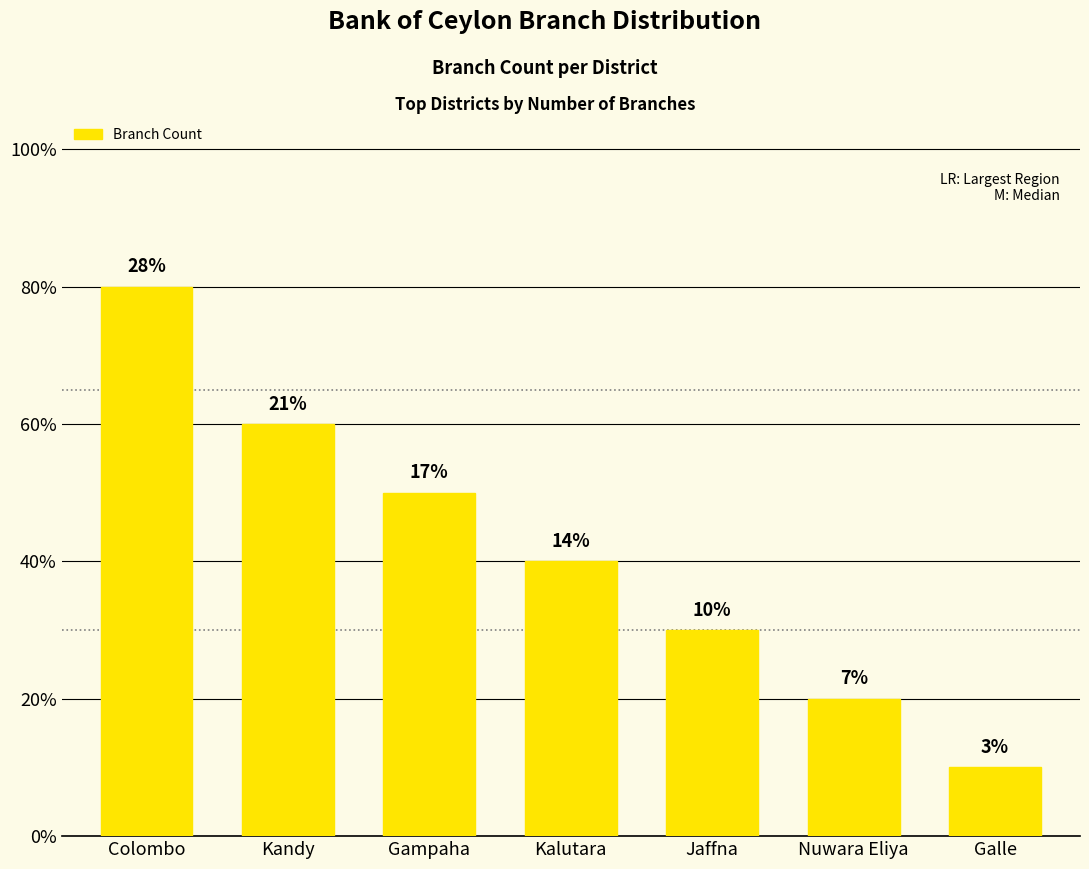

Is it true that the value at Colombo is 8?

True